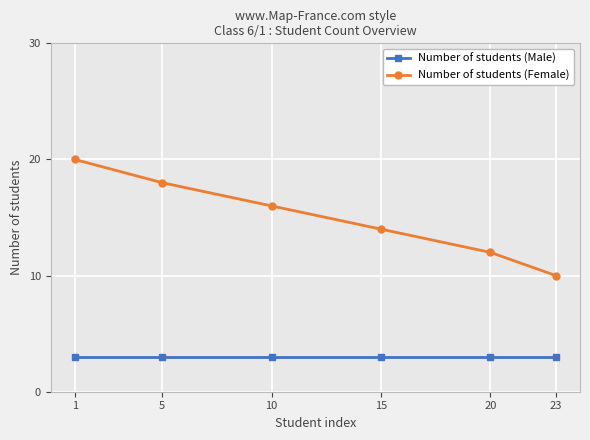

How many lines are shown in the chart?

2